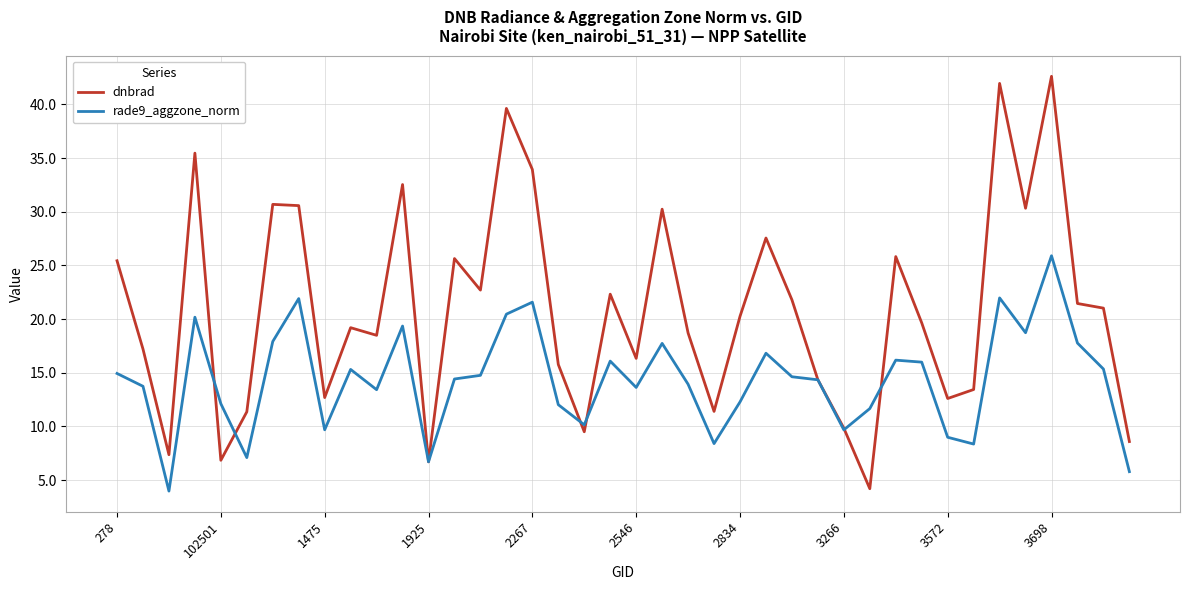

List the series in order of their peak value, highest first.

dnbrad, rade9_aggzone_norm